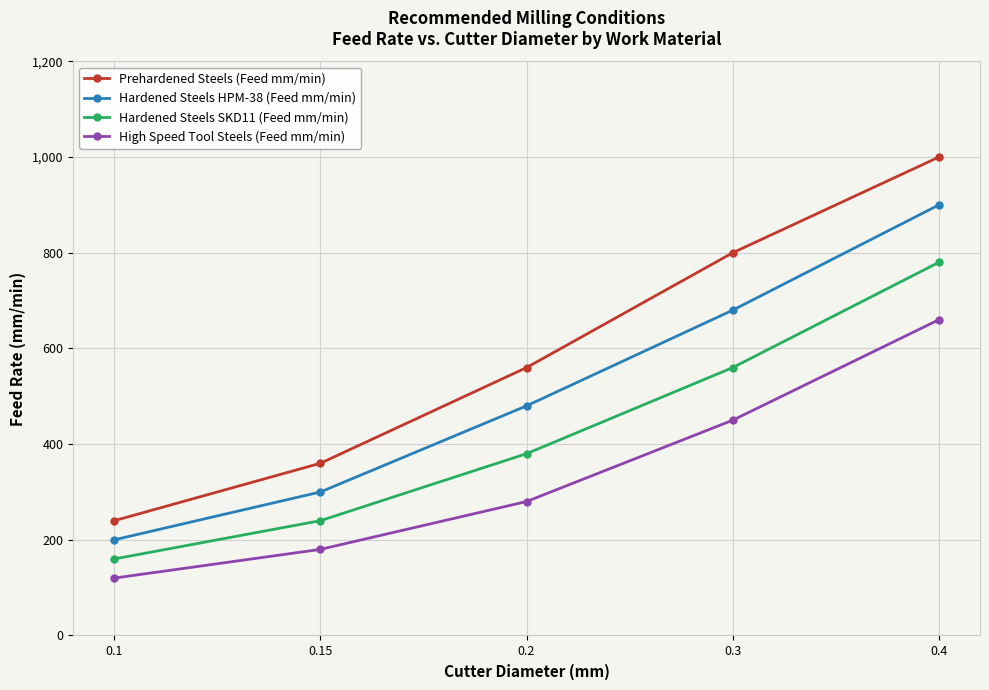

What is the value of the High Speed Tool Steels (Feed mm/min) point at the 4th from the left?

450